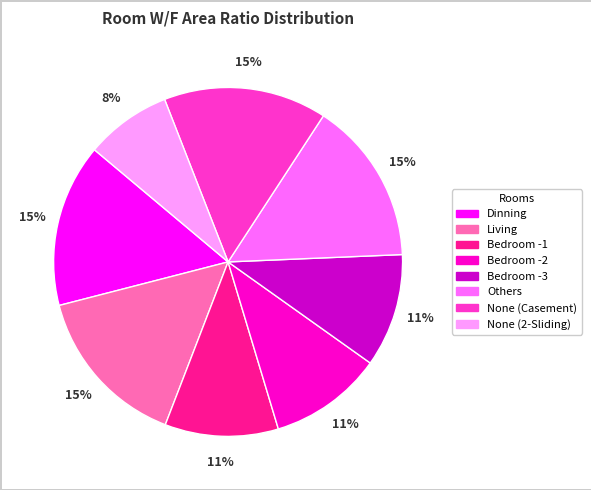

To the nearest percent, what is the average slice percentage?

12%